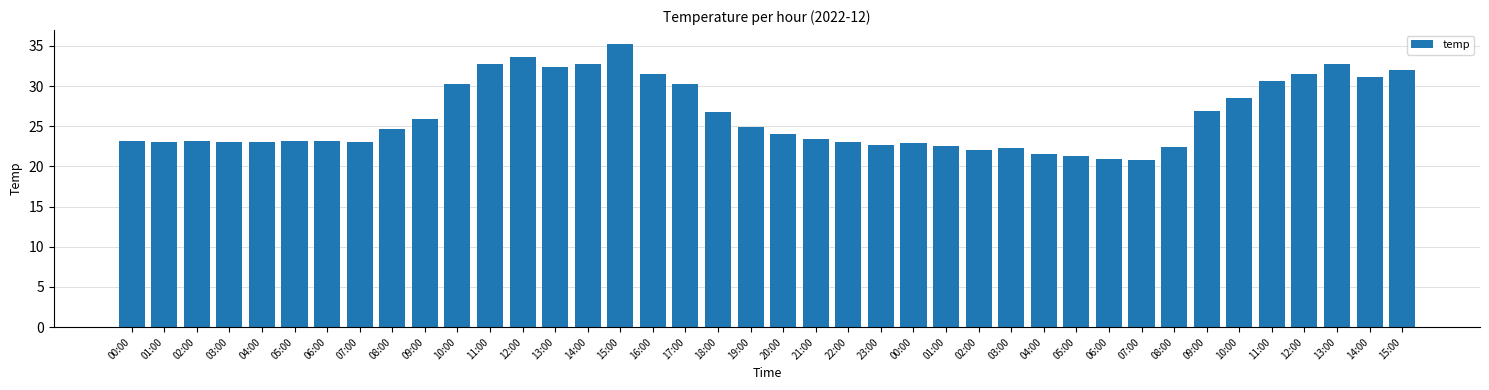

Does the chart contain any negative values?

No